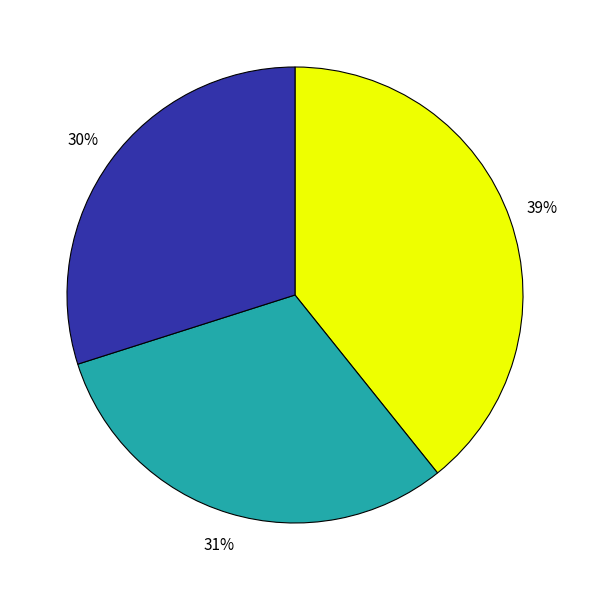

Does any single category account for the majority?

No